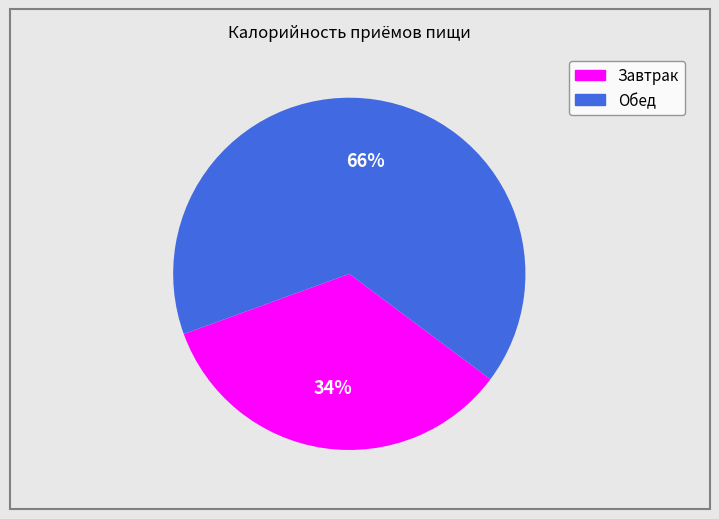

What is the smallest slice in the pie chart?

Завтрак